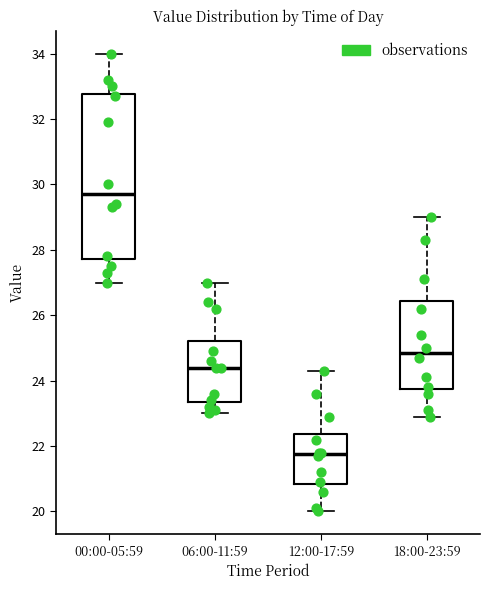

Reading left to right, transcribe this box plot: for each box, give where its median line is, the range the box spans, and where its two whiskers end, as read against the y-axis. The values are not printed on the chart, so give them approximately, as read against the axis.

00:00-05:59: median 29.8, box 27.8 to 32.8, whiskers 27.0 to 34.0
06:00-11:59: median 24.4, box 23.4 to 25.2, whiskers 23.0 to 27.0
12:00-17:59: median 21.8, box 20.8 to 22.4, whiskers 20.0 to 24.4
18:00-23:59: median 24.8, box 23.8 to 26.4, whiskers 23.0 to 29.0